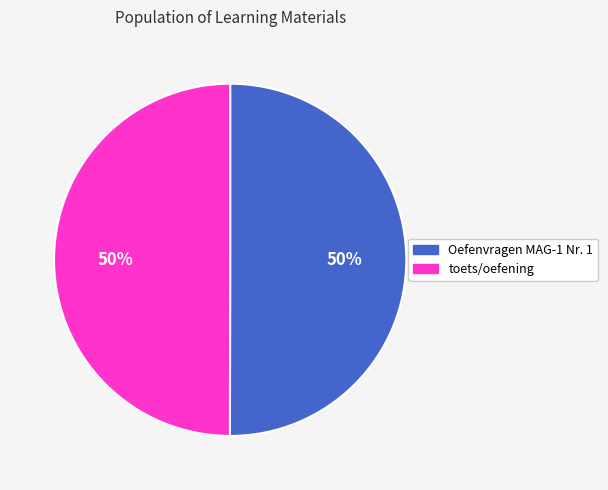

To the nearest percent, what is the combined percentage of toets/oefening and Oefenvragen MAG-1 Nr. 1?

100%